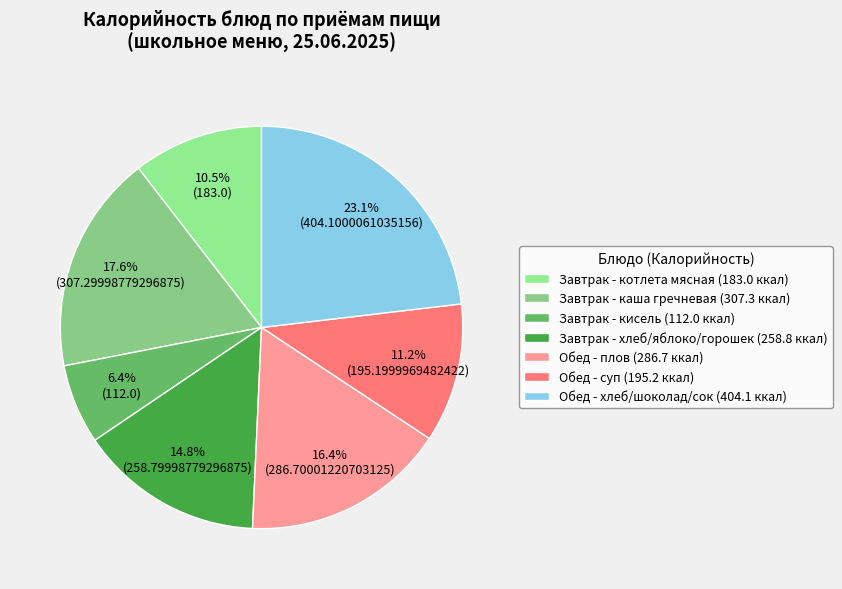

Which category has the biggest portion of the pie?

Обед - хлеб/шоколад/сок (404.1 ккал)